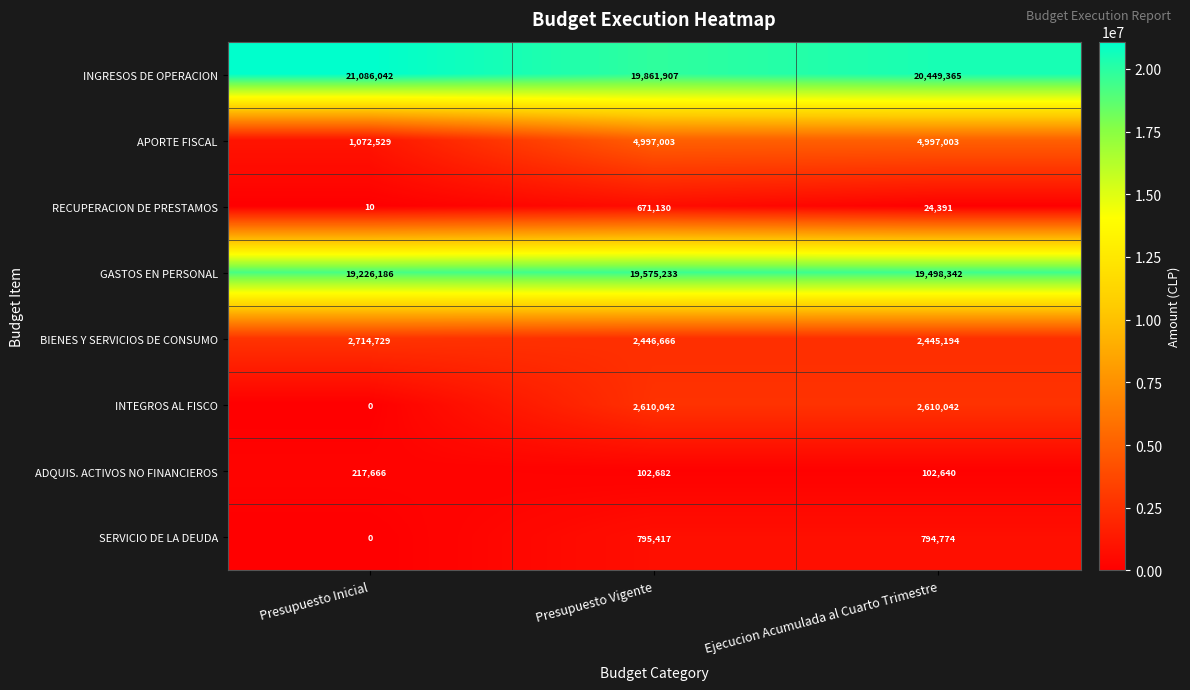

What is the total value across all series at Ejecucion Acumulada al Cuarto Trimestre?

50921751